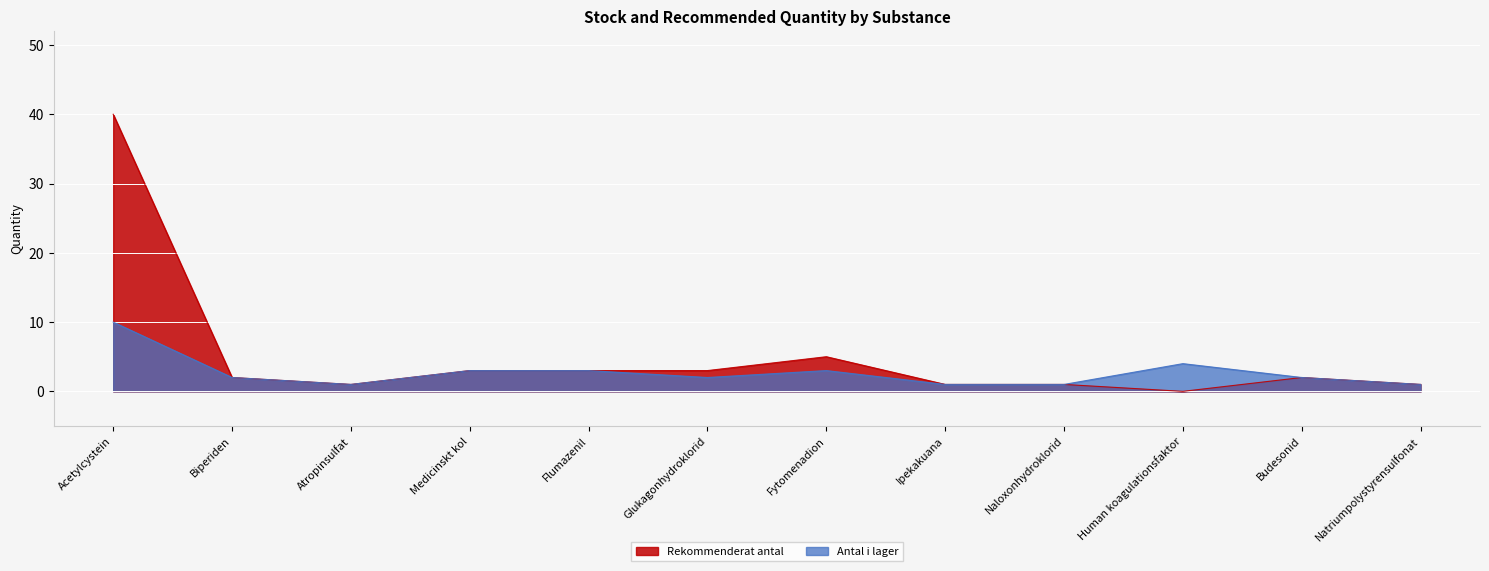

Between Budesonid and Biperiden, which is larger?

Budesonid